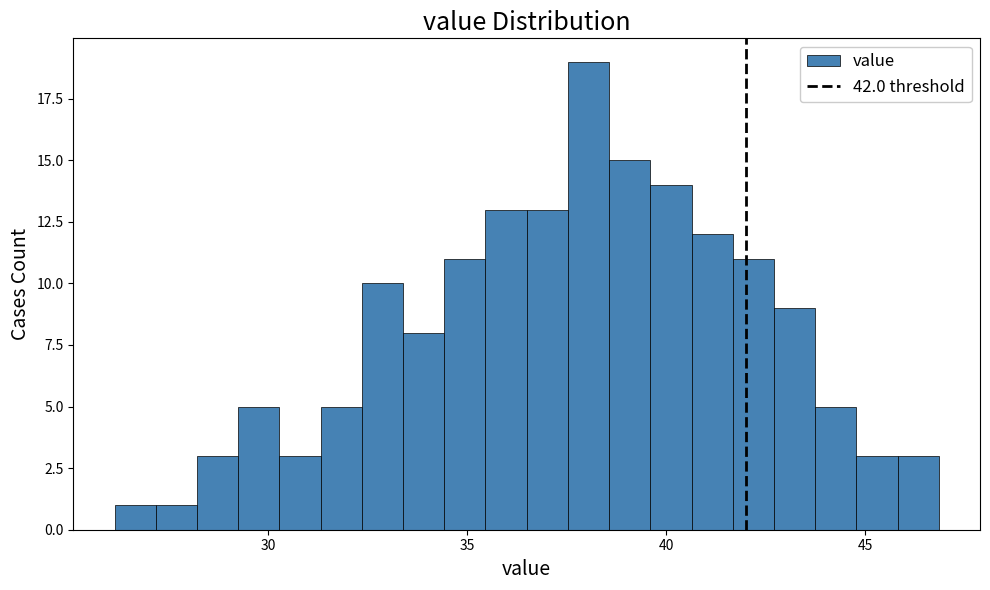

Around what value on the x-axis is the tallest bar? Give the approximate position of its centre, as read against the axis.

38.0